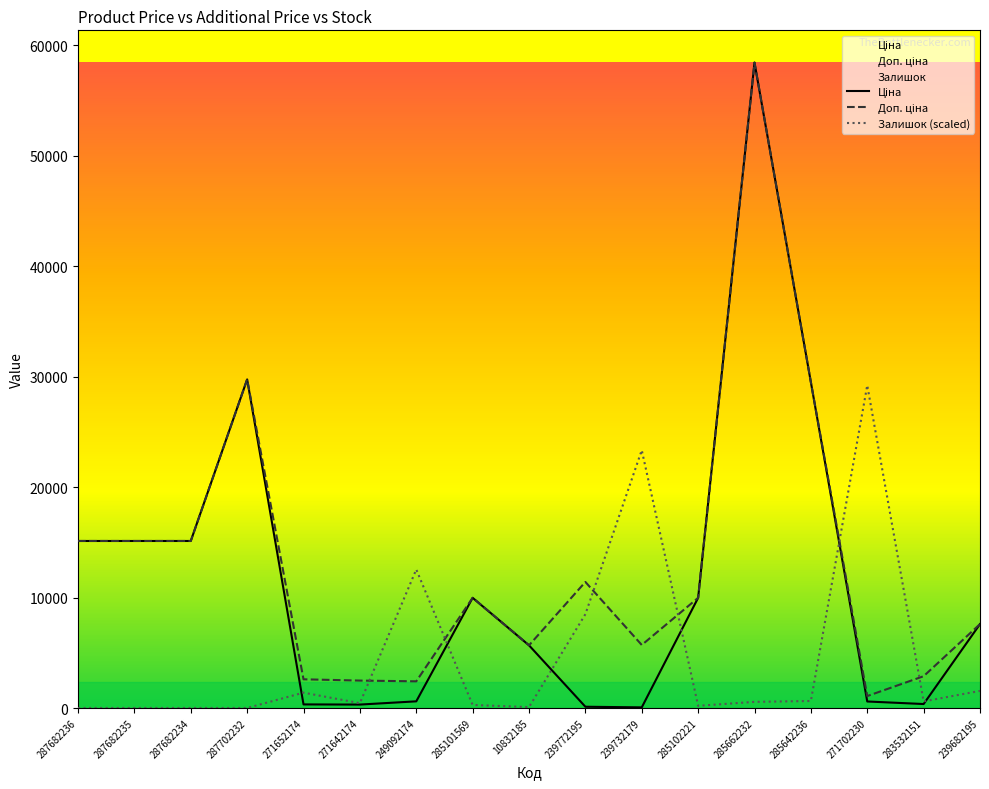

Reading left to right, what are all the values shown in this chart?

Ціна: 287682236=15120.0	287682235=15120.0	287682234=15120.0	287702232=29747.2	271652174=324.8	271642174=310.3	249092174=603.7	285101569=9975.0	10832185=5673.8	239772195=114.1	239732179=57.0	285102221=9975.0	285662232=58426.5	285642236=29491.5	271702230=589.9	283532151=359.9	239682195=7596.5
Доп. ціна: 287682236=15120.0	287682235=15120.0	287682234=15120.0	287702232=29747.2	271652174=2598.3	271642174=2482.4	249092174=2414.8	285101569=9975.0	10832185=5673.8	239772195=11410.0	239732179=5705.0	285102221=9975.0	285662232=58426.5	285642236=29491.5	271702230=1081.7	283532151=2878.8	239682195=7596.5
Залишок (scaled): 287682236=0.0	287682235=0.0	287682234=0.0	287702232=0.0	271652174=1389.2	271642174=436.6	249092174=12542.7	285101569=277.8	10832185=79.4	239772195=8494.1	239732179=23338.9	285102221=198.5	285662232=555.7	285642236=635.1	271702230=29213.3	283532151=595.4	239682195=1548.0